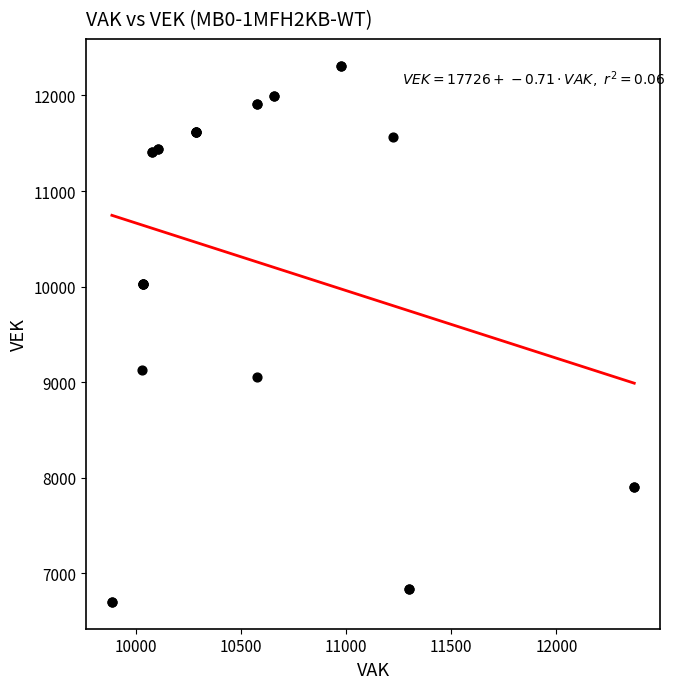

What Y value in the scatter plot is closest to 9506?

9131